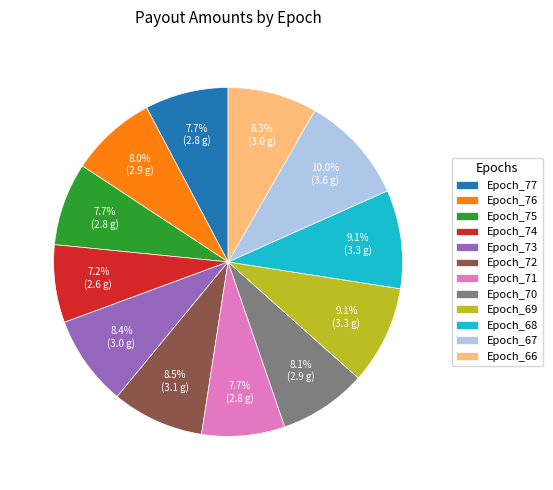

What is the largest slice in the pie chart?

Epoch_67